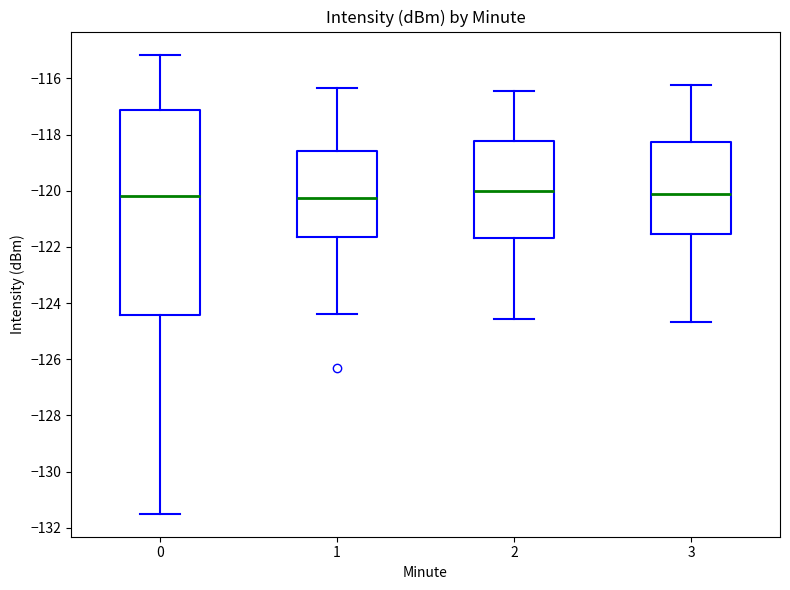

Reading left to right, read every box against the y-axis: the position of its median line, the range the box covers, and the ends of its whiskers. The values are not printed on the chart, so give them approximately, as read against the axis.

0: median -120.2, box -124.4 to -117.2, whiskers -131.6 to -115.2
1: median -120.2, box -121.6 to -118.6, whiskers -124.4 to -116.4
2: median -120.0, box -121.6 to -118.2, whiskers -124.6 to -116.4
3: median -120.2, box -121.6 to -118.2, whiskers -124.6 to -116.2